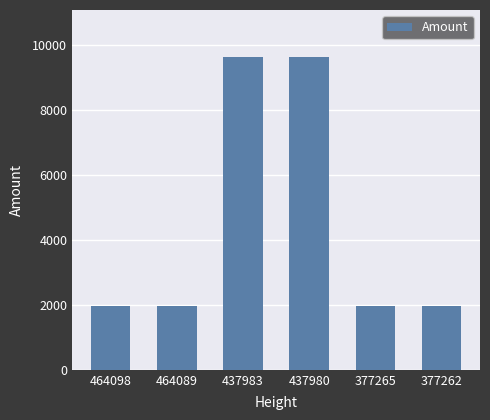

How many bars are there in total?

6